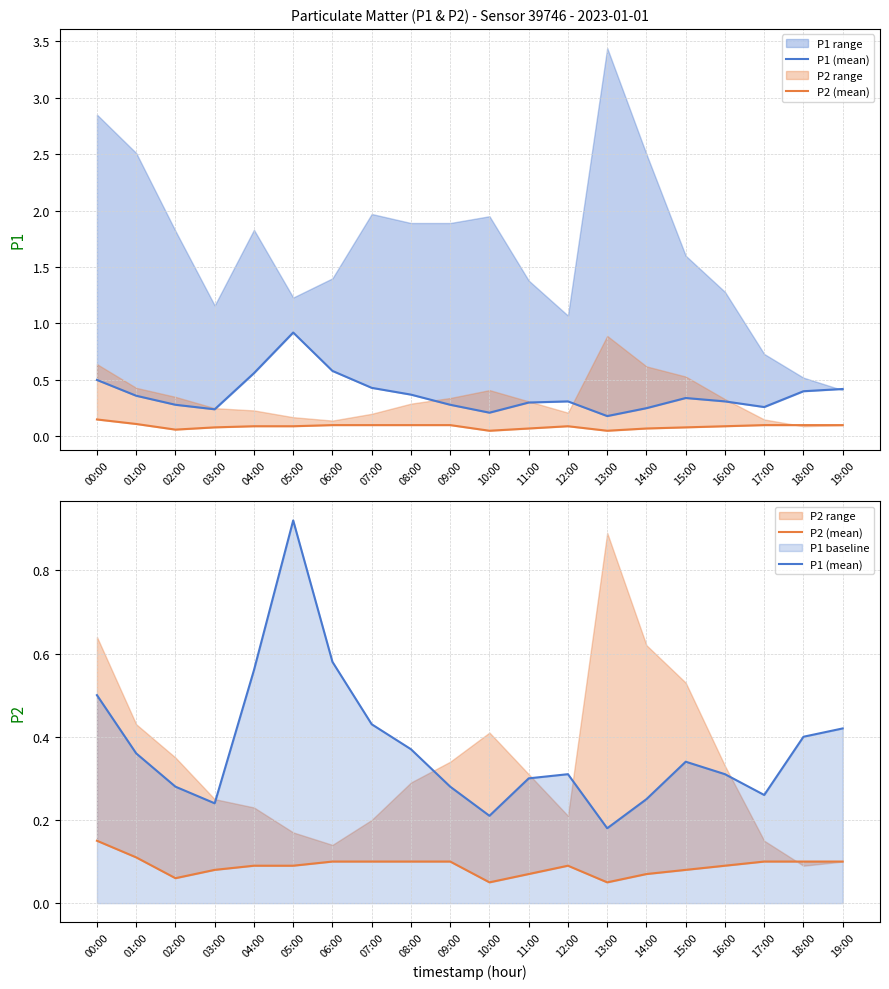

Which series has the widest spread of values?

P1 (mean)